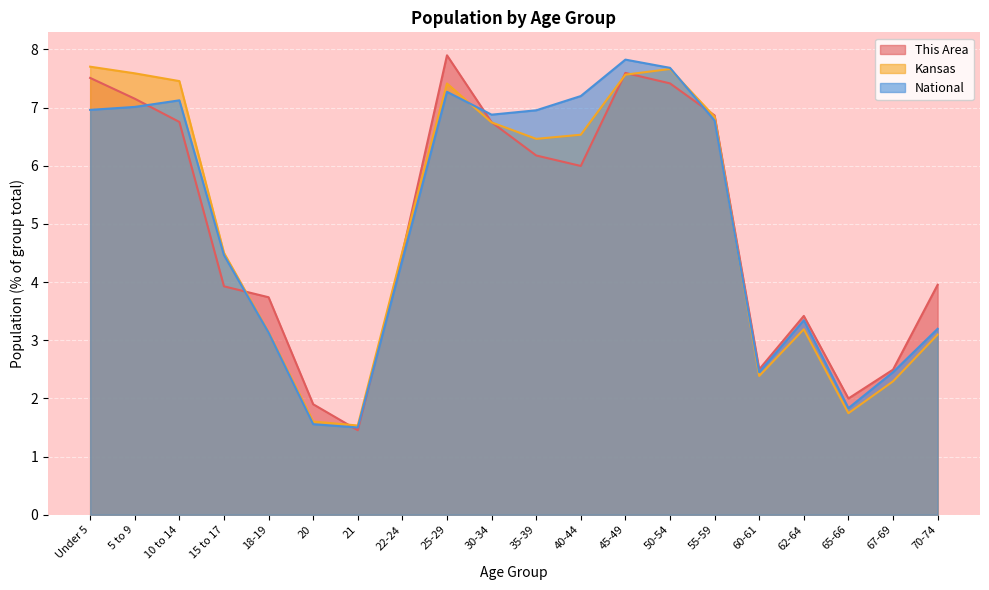

How many times do This Area and Kansas cross each other?

7